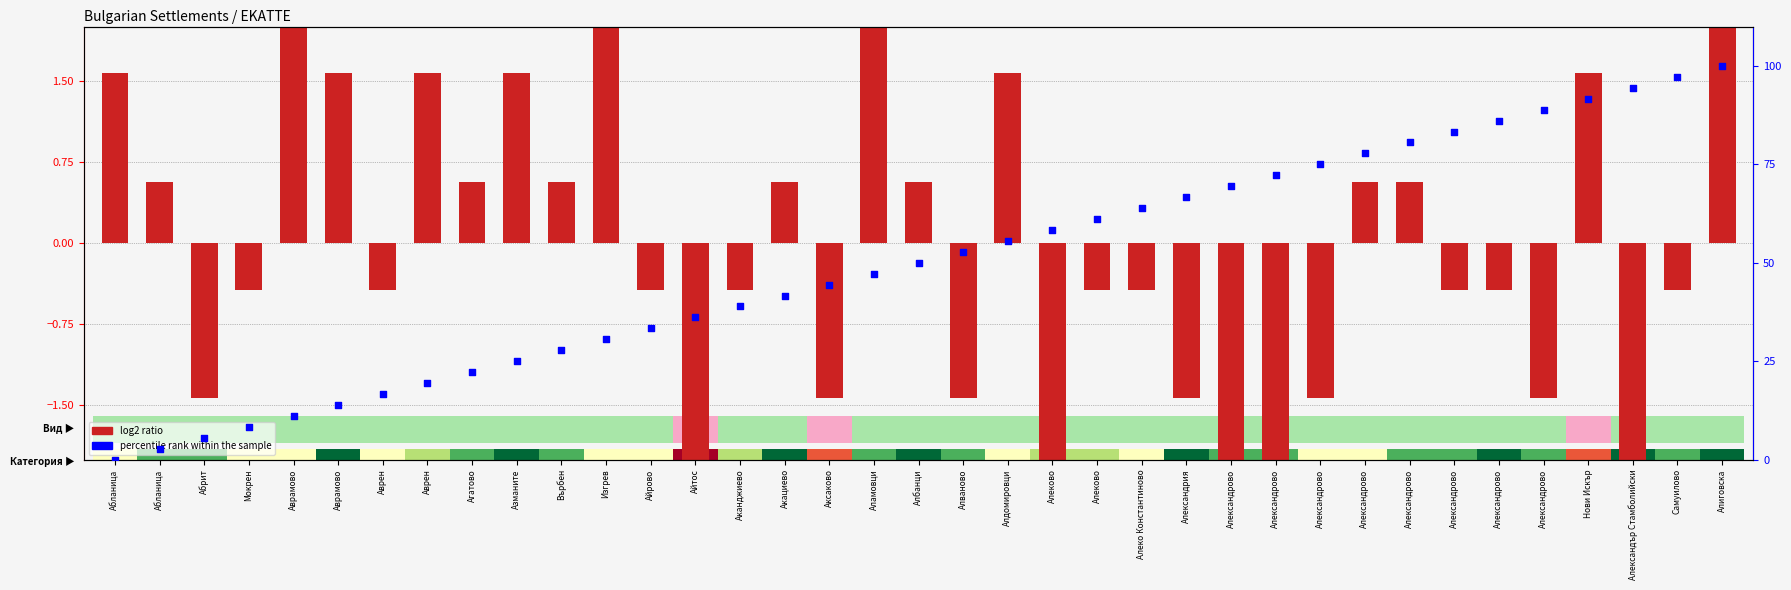

At which category is the sum across all series the highest?

Алиговска